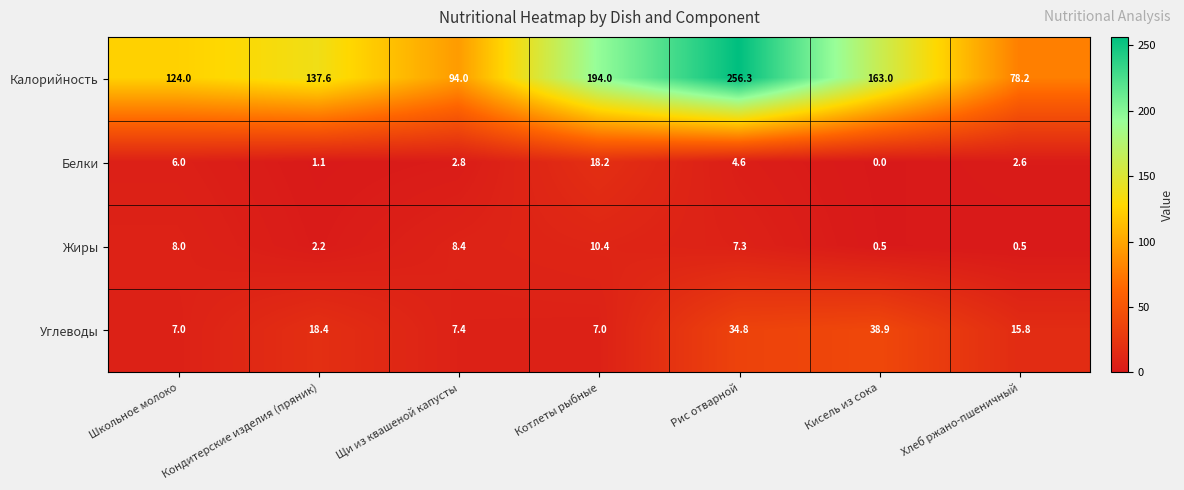

Read the Жиры value at Котлеты рыбные.

10.4